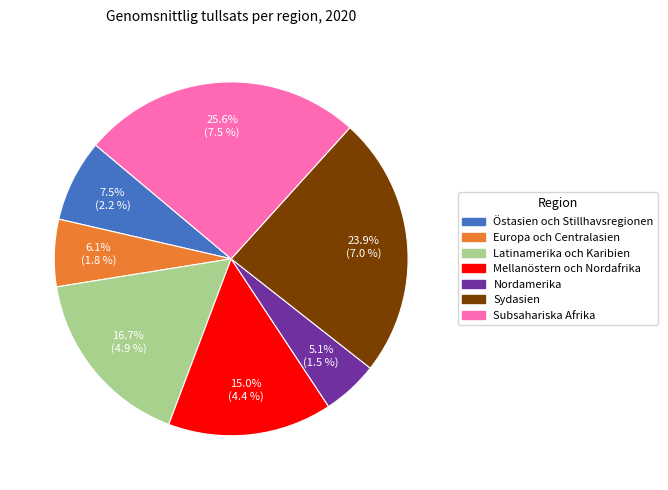

What is the largest slice in the pie chart?

Subsahariska Afrika